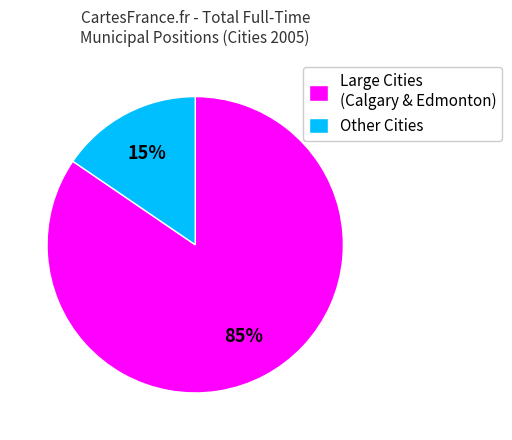

What percentage is the Large Cities (Calgary & Edmonton) slice, to the nearest percent?

85%